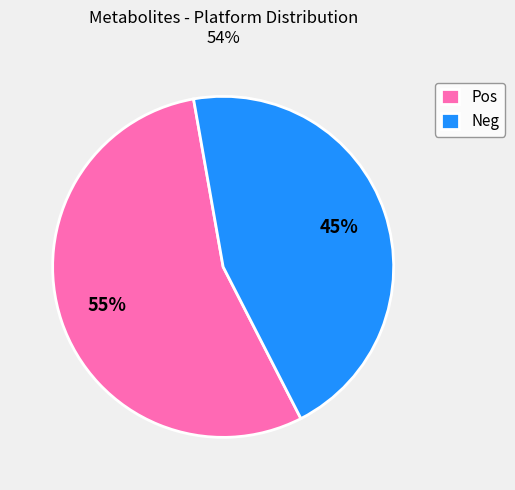

Which category has the biggest portion of the pie?

Pos